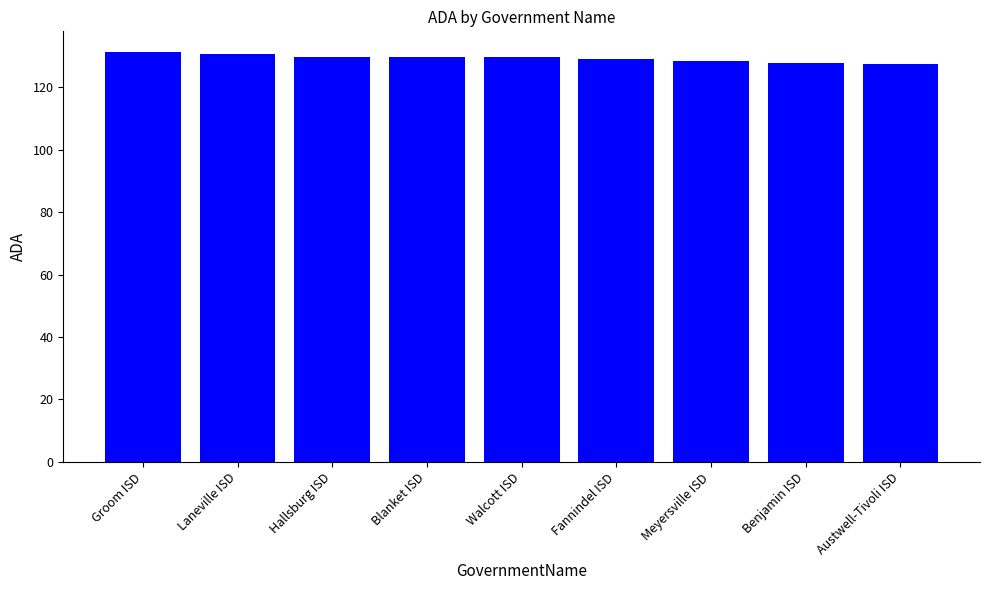

What is the minimum value shown in the chart?

127.3